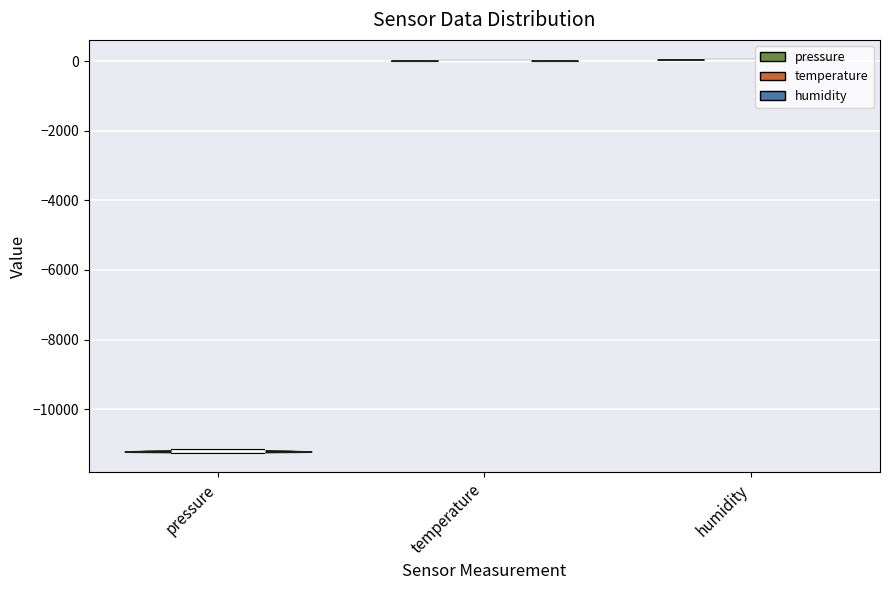

Which violin has the lowest median line?

pressure